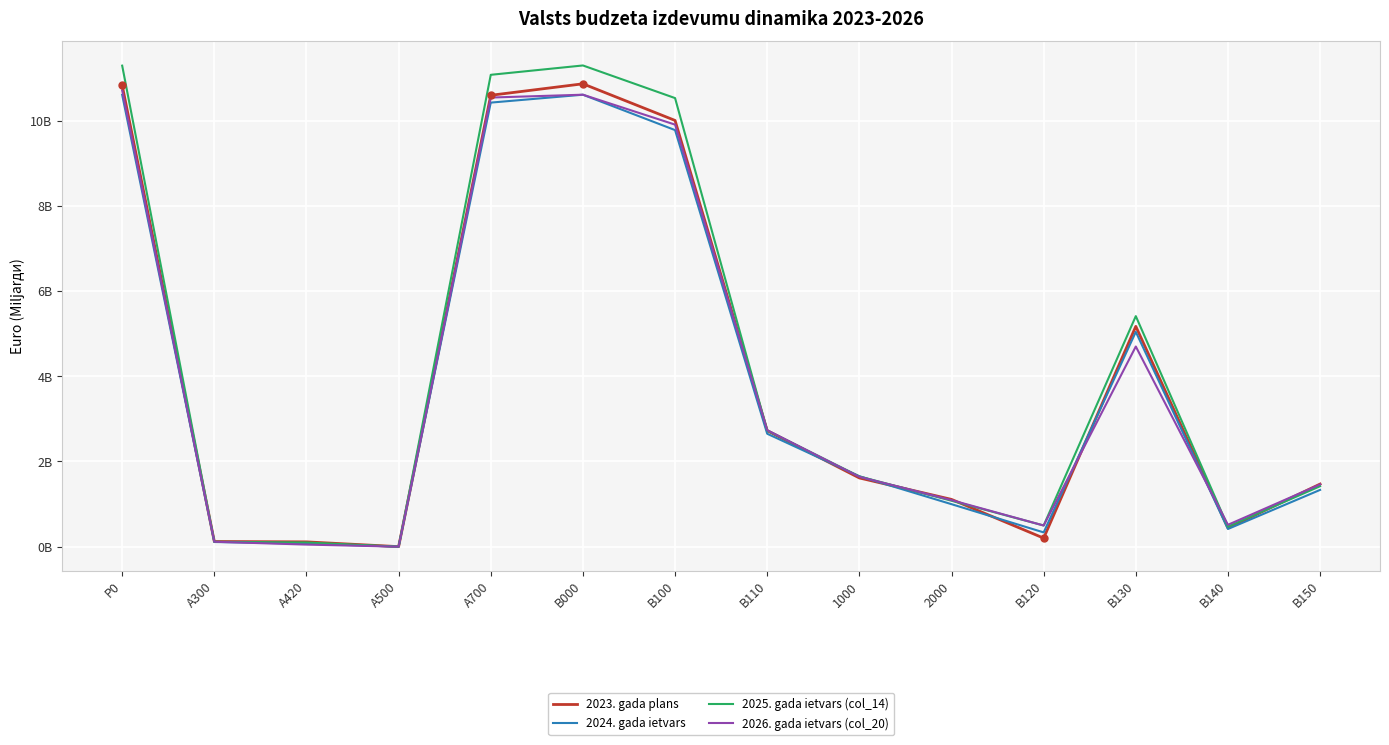

Rank the series at A500 from highest to lowest value.

2023. gada plans, 2025. gada ietvars (col_14), 2026. gada ietvars (col_20), 2024. gada ietvars